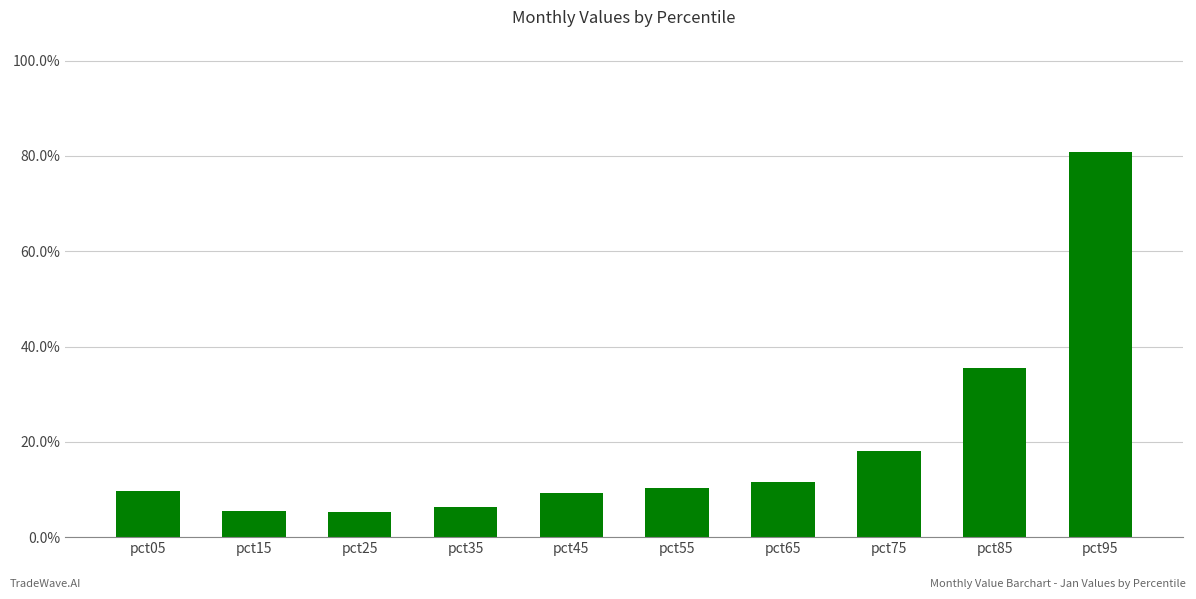

How many bars are there in total?

10